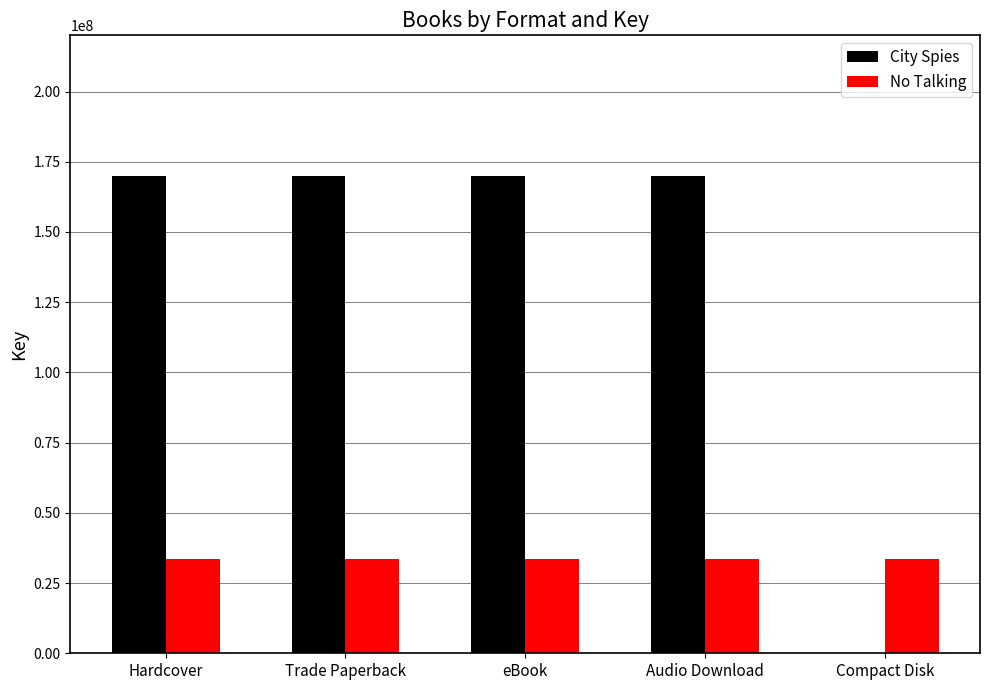

What is the total value across all series at Trade Paperback?

203629988